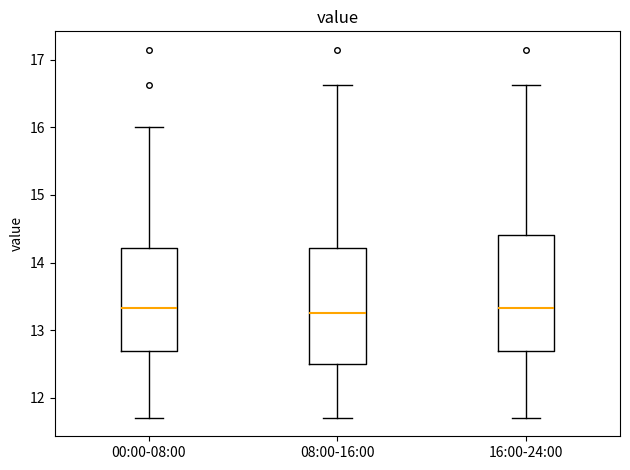

Where does the lower whisker of the box for 16:00-24:00 end on the y-axis? The values are not printed on the chart, so give them approximately, as read against the axis.

11.7